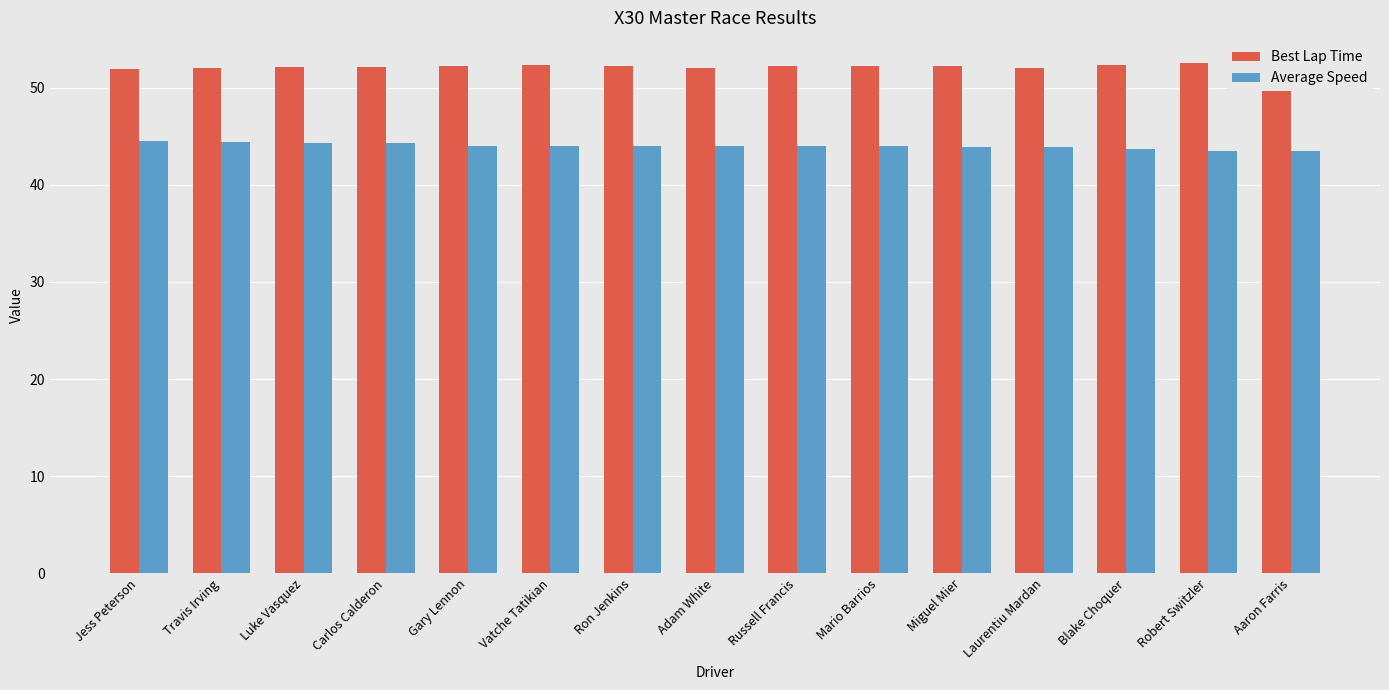

What are all the series names shown in the legend?

Best Lap Time, Average Speed